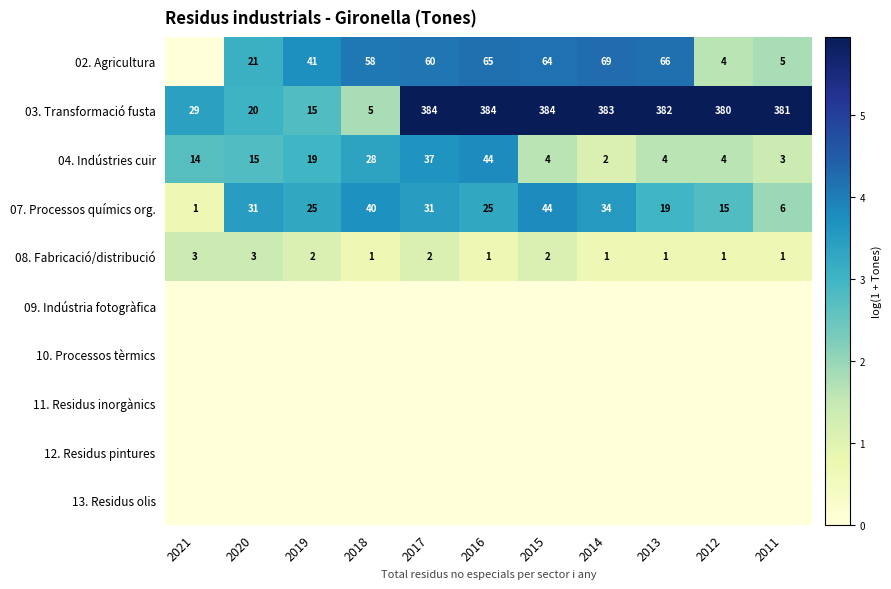

At how many categories does at least one series exceed 1?

11